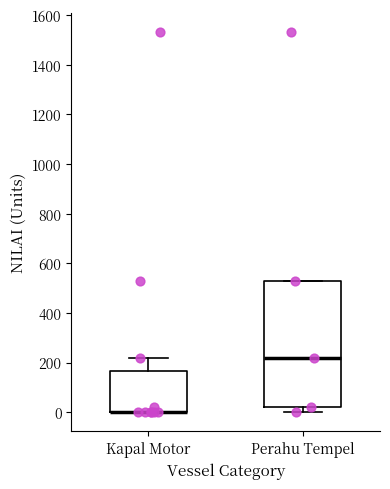

Reading left to right, transcribe this box plot: for each box, give where its median line is, the range the box spans, and where its two whiskers end, as read against the y-axis. The values are not printed on the chart, so give them approximately, as read against the axis.

Kapal Motor: median 0 (drawn on the box's lower edge), box 0 to 160, whiskers 0 to 220
Perahu Tempel: median 220, box 20 to 540, whiskers 0 to 540